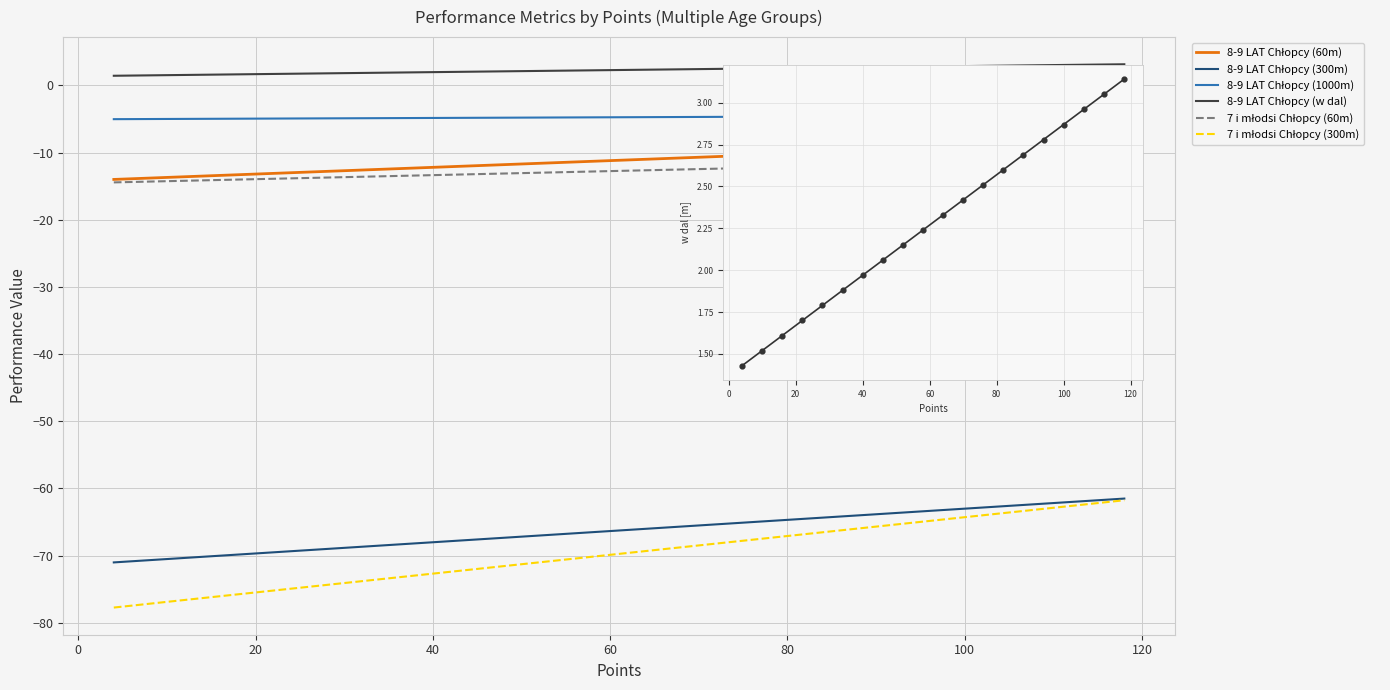

Is the value of 8-9 LAT Chłopcy (w dal) at 94 greater than the value of 8-9 LAT Chłopcy (1000m) at 34?

Yes